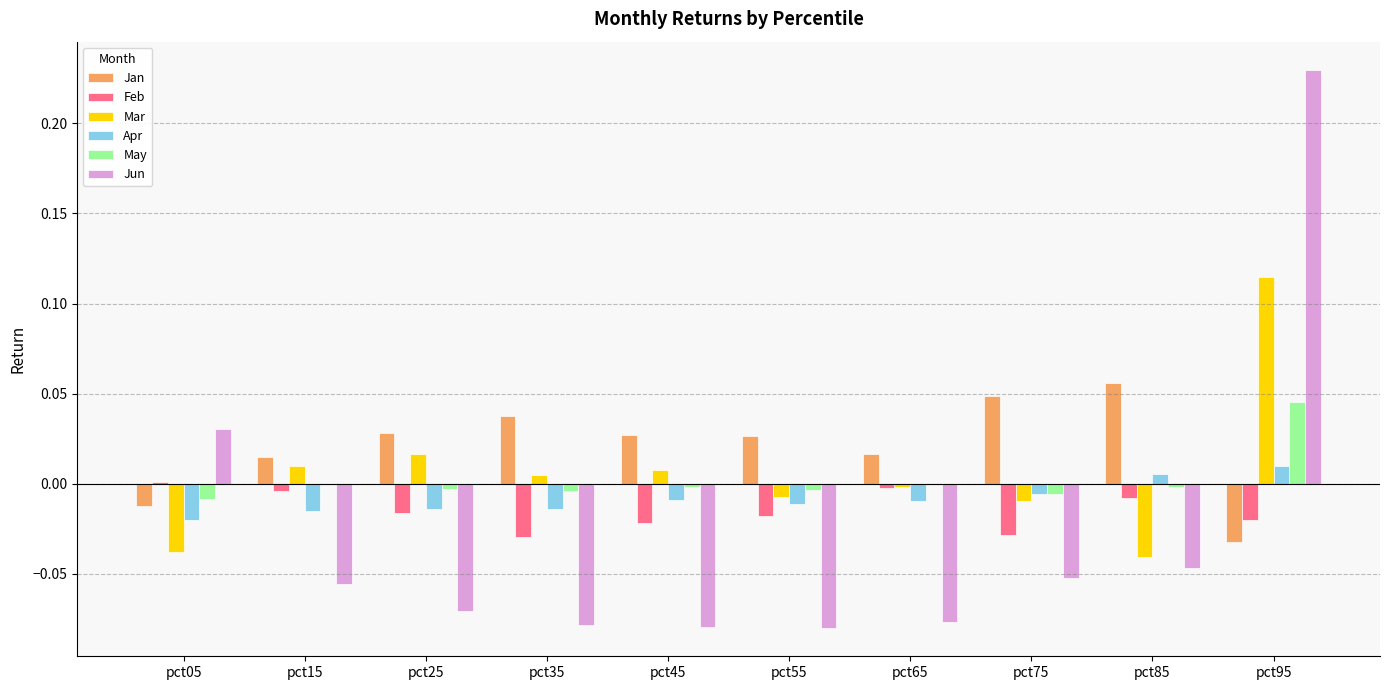

Which series has the largest range (max minus min)?

Jun